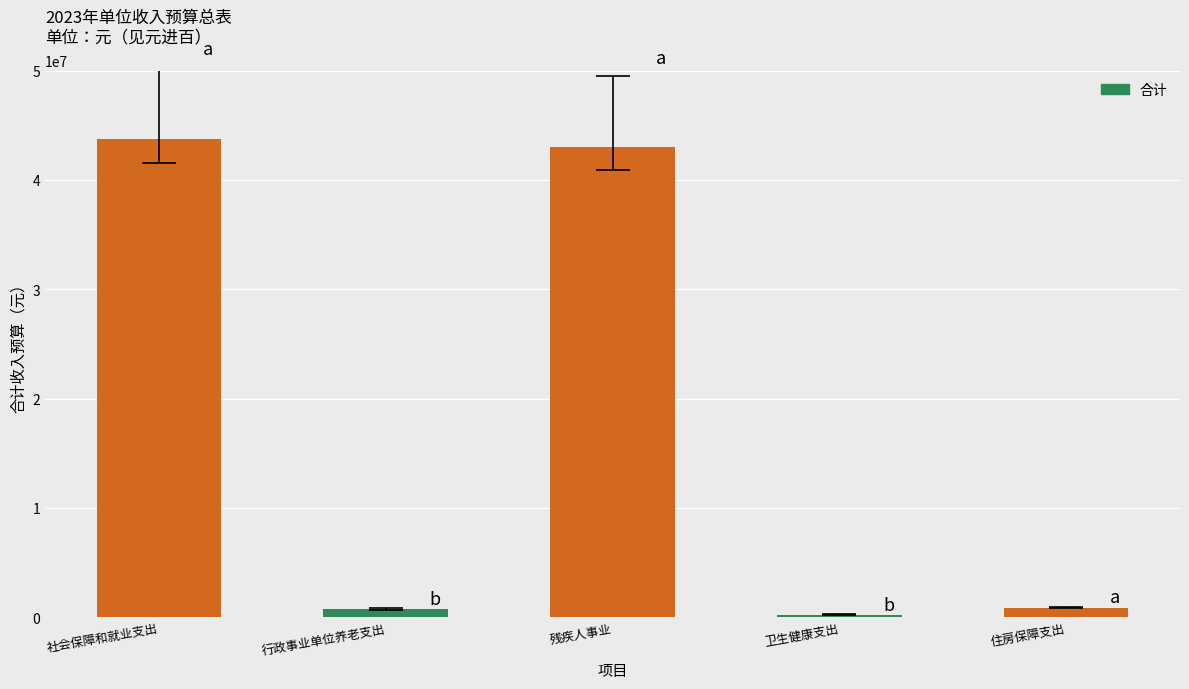

The chart shows a value of 43027400 at 残疾人事业. True or false?

True